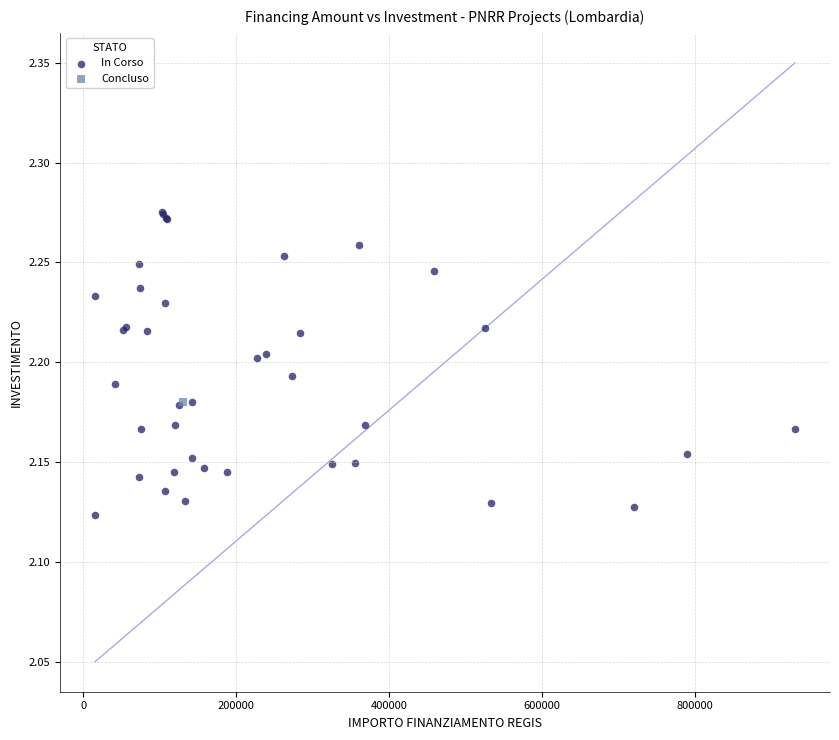

What are all the series names shown in the legend?

In Corso, Concluso